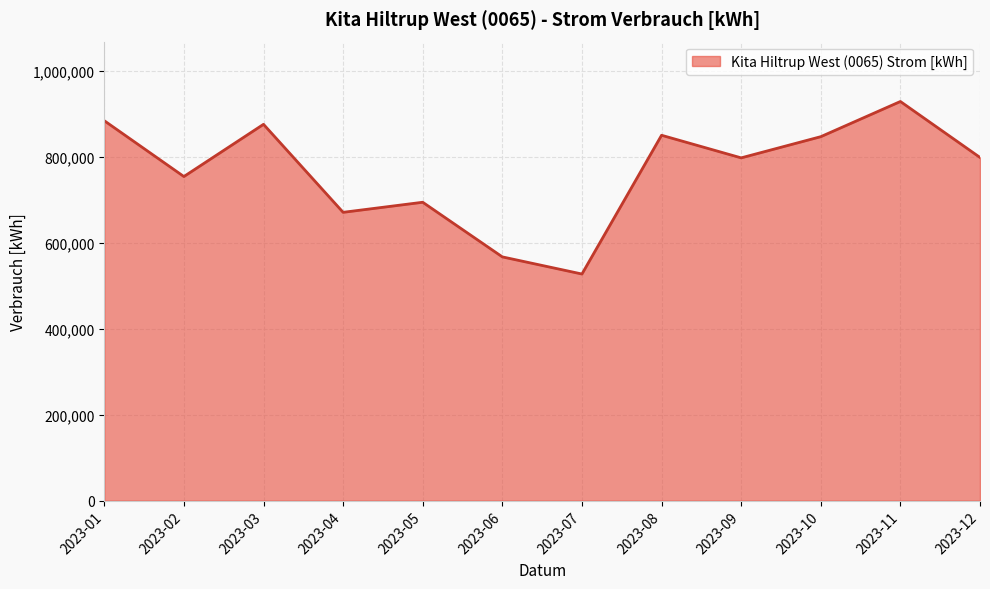

At which label does the data first exceed 798134?

2023-01